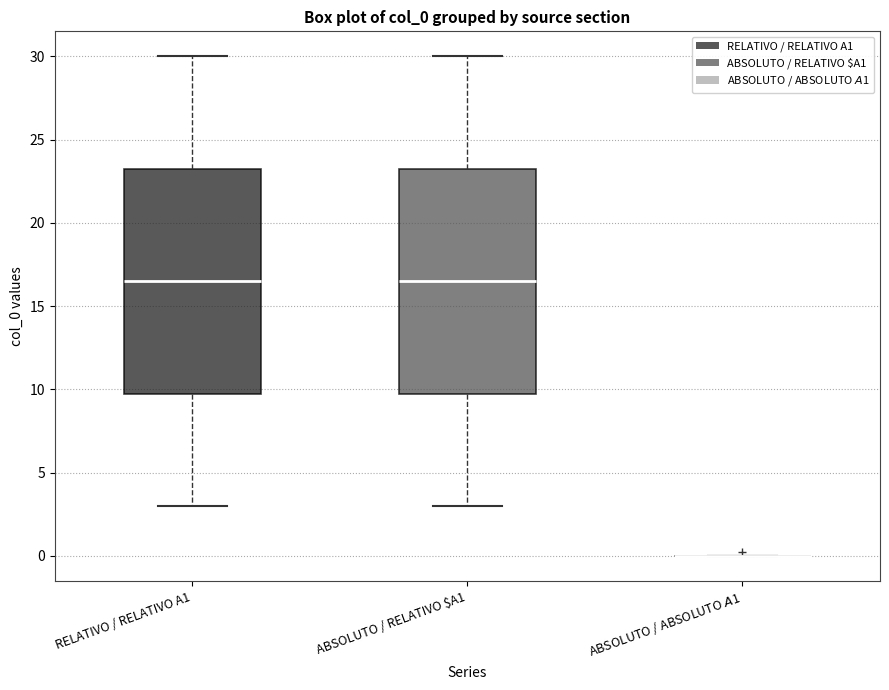

Reading left to right, transcribe this box plot: for each box, give where its median line is, the range the box spans, and where its two whiskers end, as read against the y-axis. The values are not printed on the chart, so give them approximately, as read against the axis.

RELATIVO / RELATIVO A1: median 16.5, box 10.0 to 23.5, whiskers 3.0 to 30.0
ABSOLUTO / RELATIVO $A1: median 16.5, box 10.0 to 23.5, whiskers 3.0 to 30.0
ABSOLUTO / ABSOLUTO $A$1: box collapsed to a line at 0.0, whiskers 0.0 to 0.0